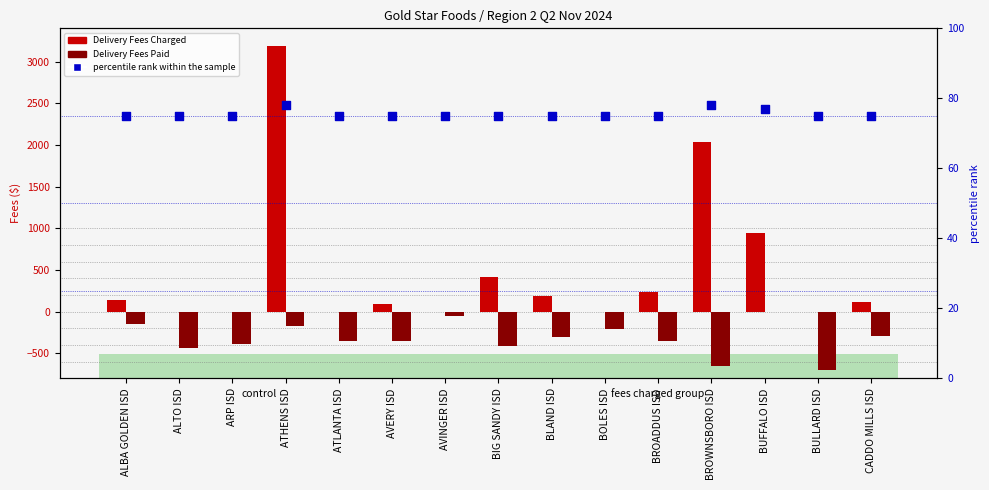

Which series has the largest total across all categories?

Delivery Fees Charged